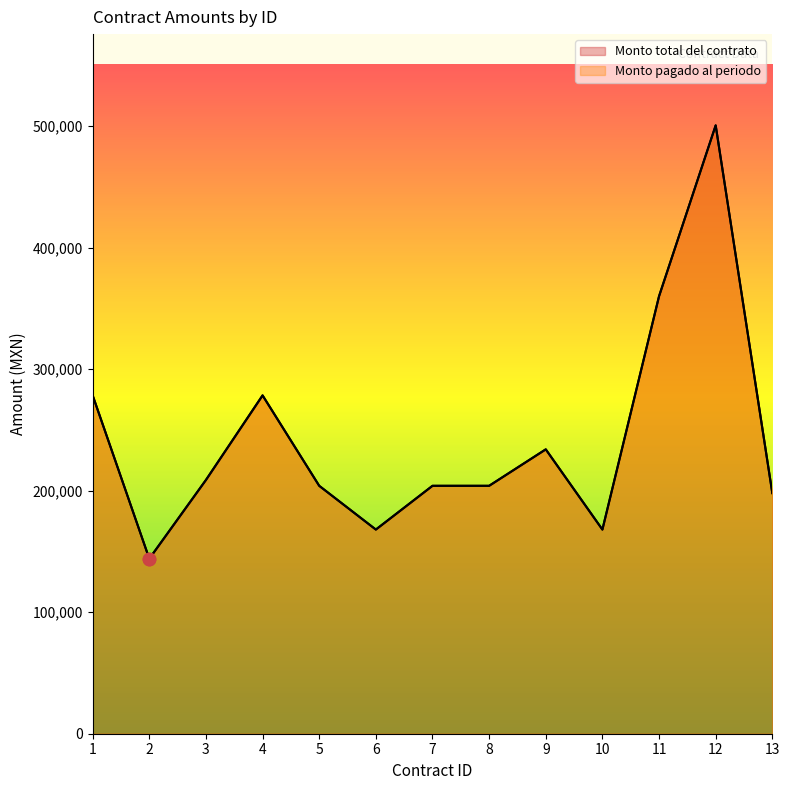

Is the value of Monto total del contrato at 6 greater than the value of Monto pagado al periodo at 8?

No